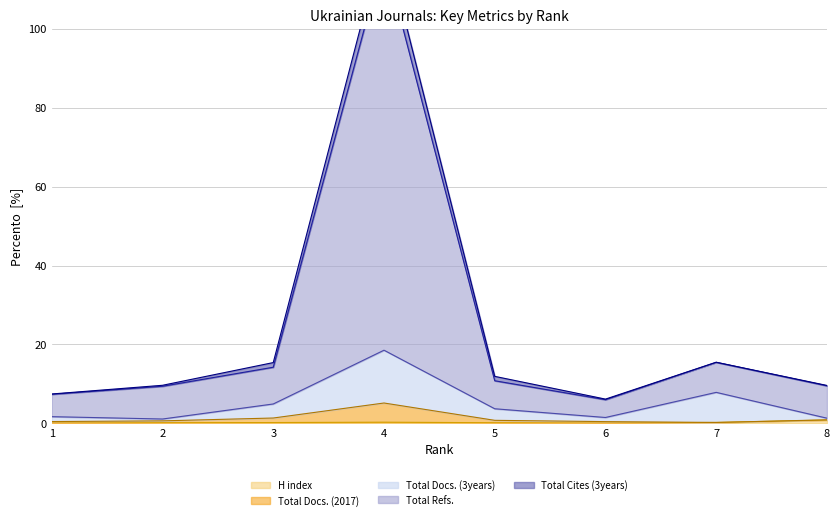

How many lines are shown in the chart?

5